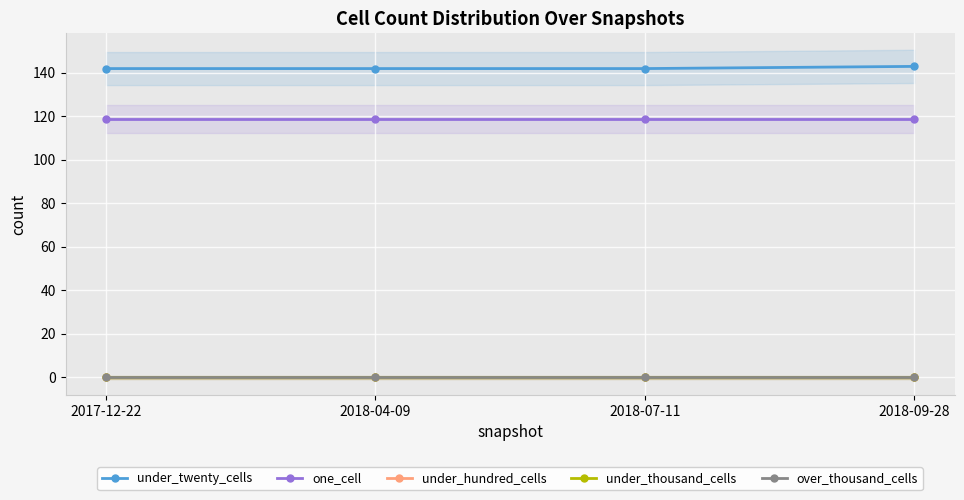

Between 2018-09-28 and 2018-07-11, which is larger?

2018-09-28